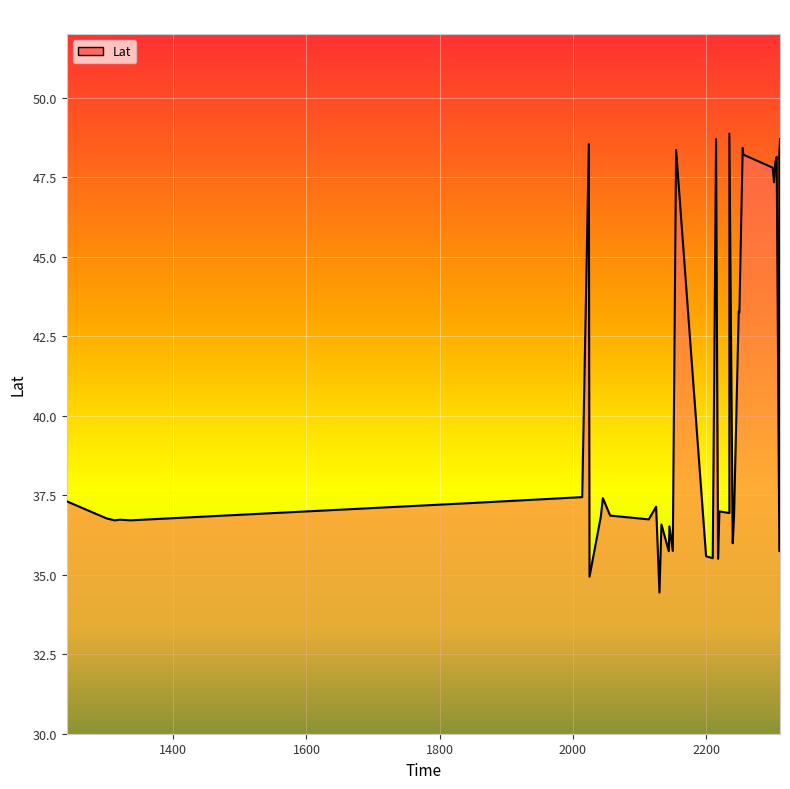

Which has a higher value, 2045 or 2302?

2302